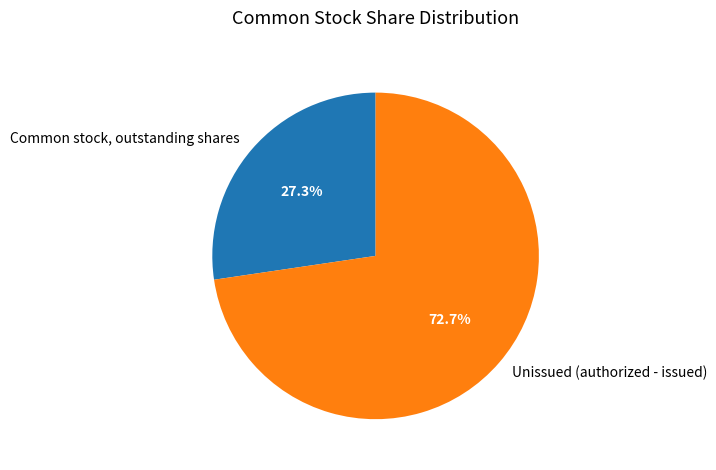

Rank the categories by value from lowest to highest.

Common stock, outstanding shares, Unissued (authorized - issued)